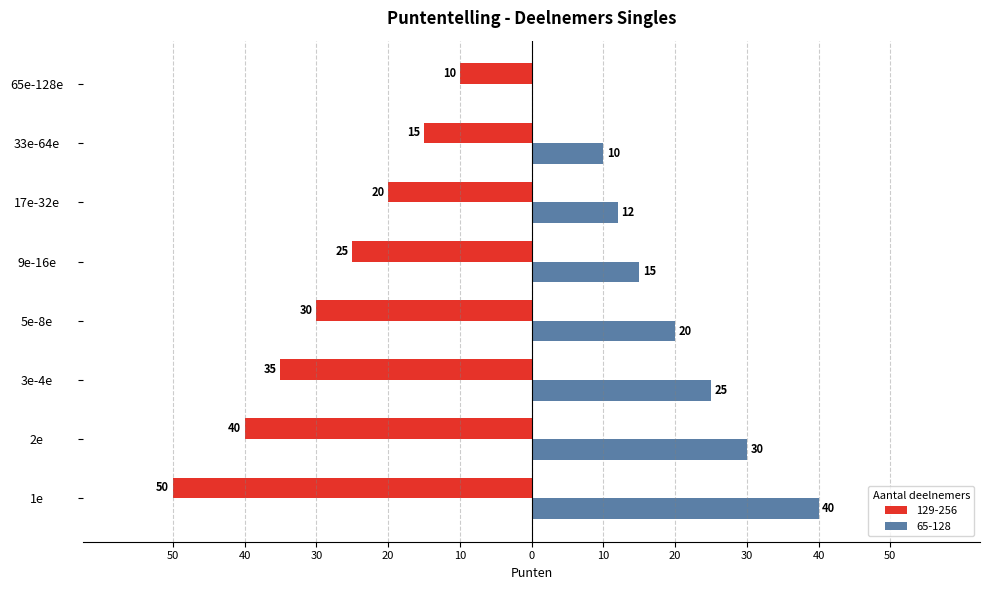

What are all the series names shown in the legend?

129-256, 65-128